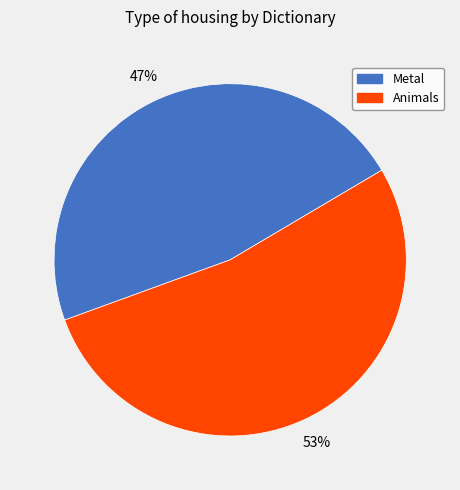

Between Animals and Metal, which is larger?

Animals